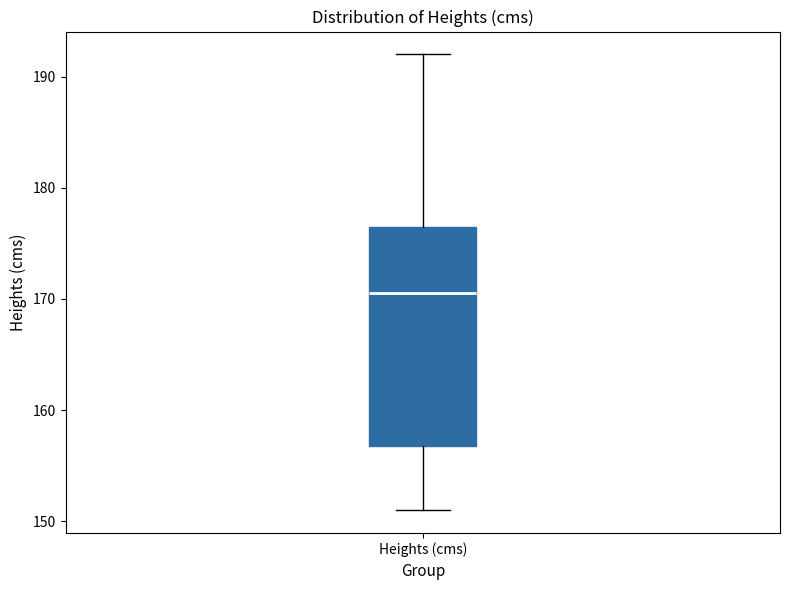

Transcribe this box plot: give where the median line is, the range the box spans, and where the two whiskers end, as read against the y-axis. The values are not printed on the chart, so give them approximately, as read against the axis.

median 171, box 157 to 177, whiskers 151 to 192